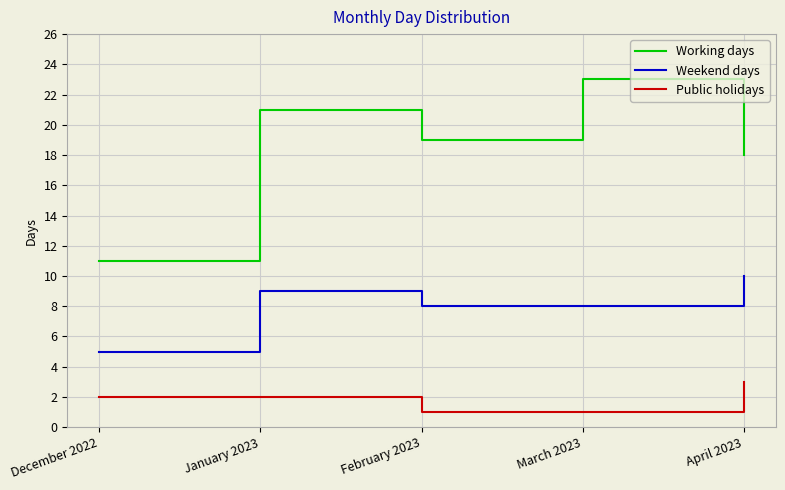

Reading left to right, transcribe all the data shown in this chart.

Working days: December 2022=11	January 2023=21	February 2023=19	March 2023=23	April 2023=18
Weekend days: December 2022=5	January 2023=9	February 2023=8	March 2023=8	April 2023=10
Public holidays: December 2022=2	January 2023=2	February 2023=1	March 2023=1	April 2023=3